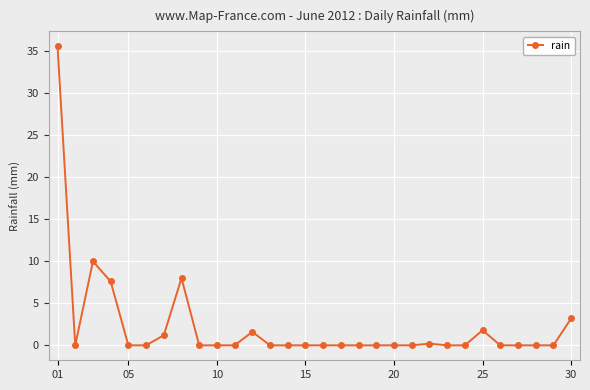

Count the number of data series in this chart.

1